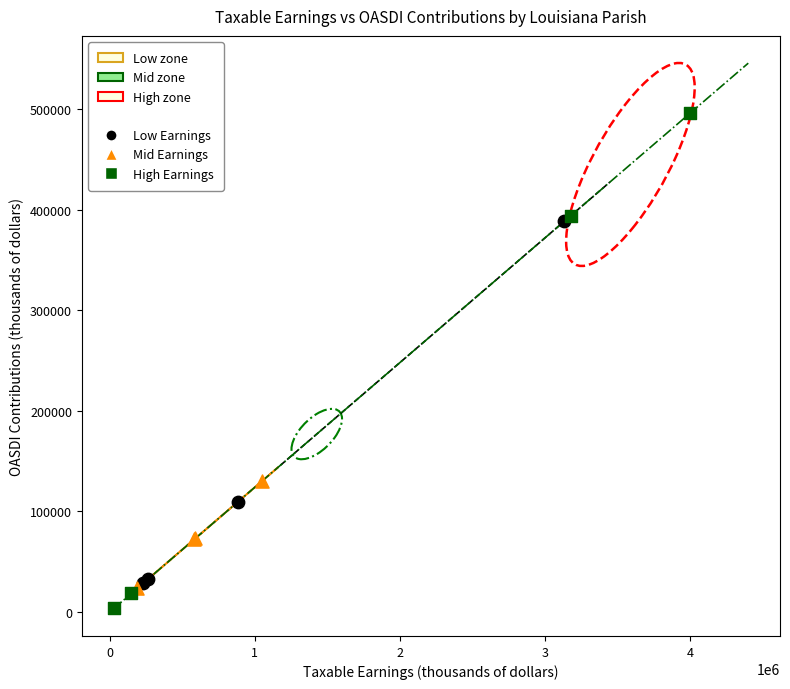

Which series reaches the minimum Y coordinate?

High Earnings